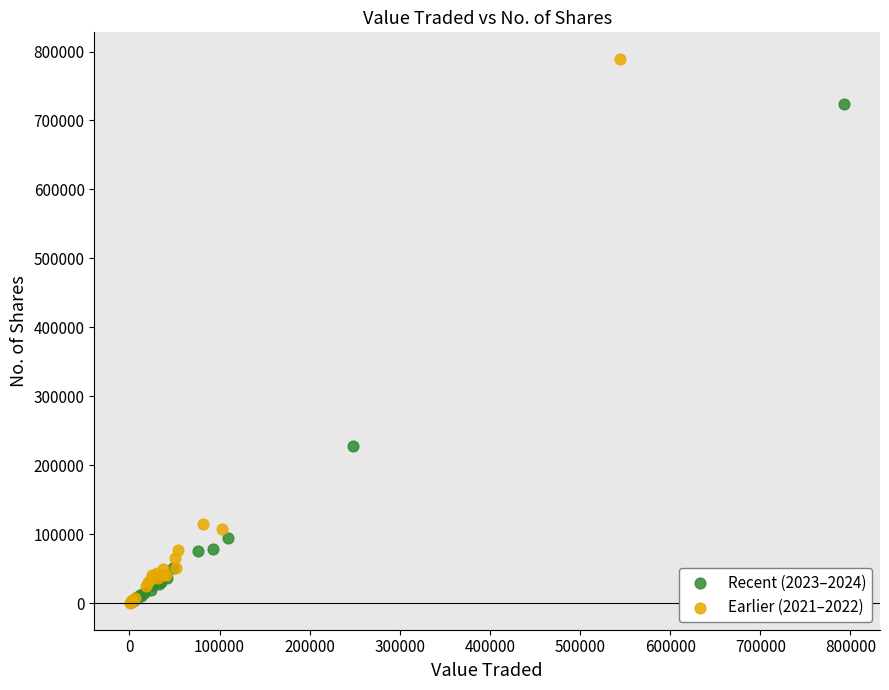

Which series has the largest Y range (max minus min)?

Earlier (2021–2022)